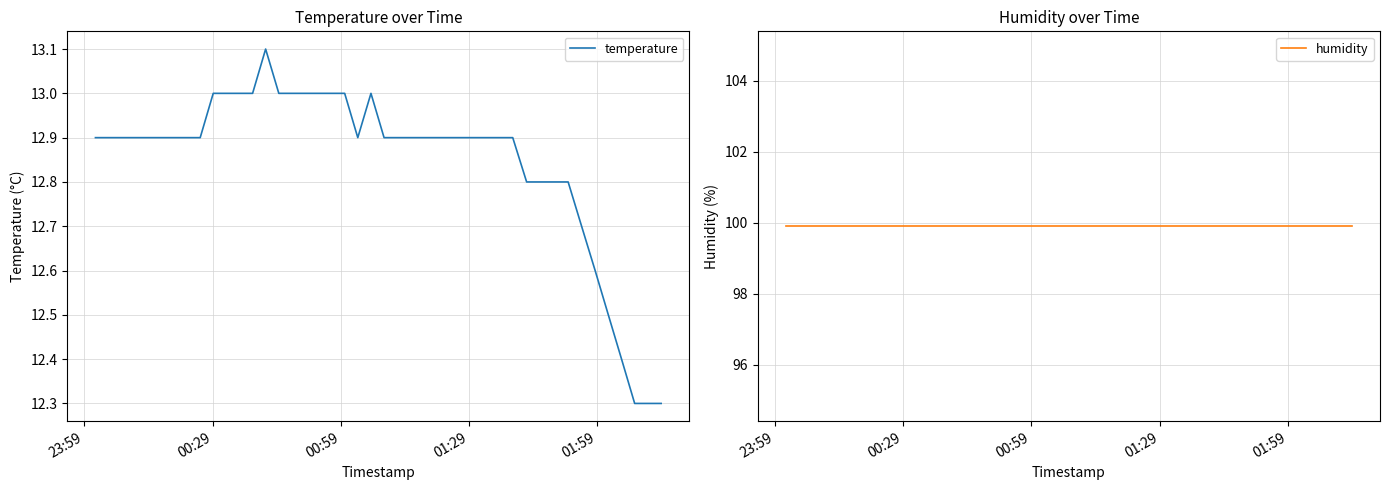

Count the temperature values in the range 12 to 13.

39